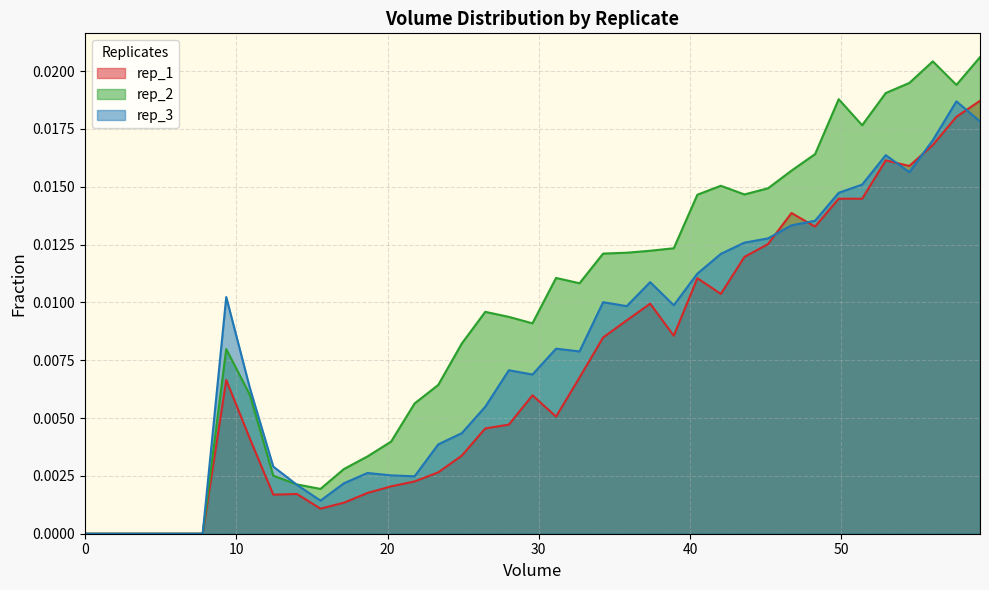

True or false: rep_2 has more than 1 points higher than both neighbors.

True